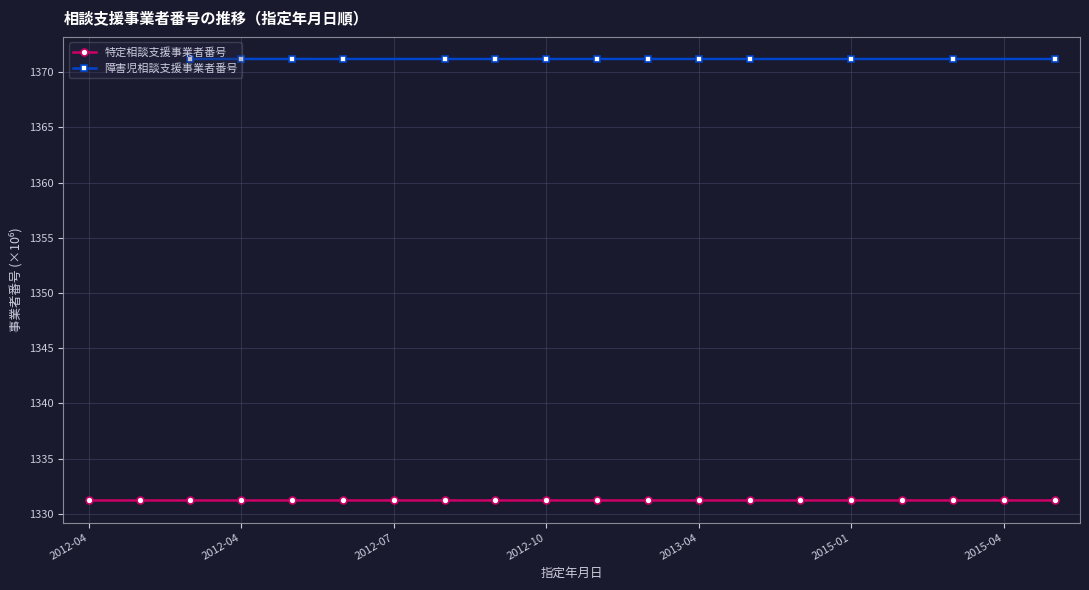

Which category has the lowest value across all series?

2012-04